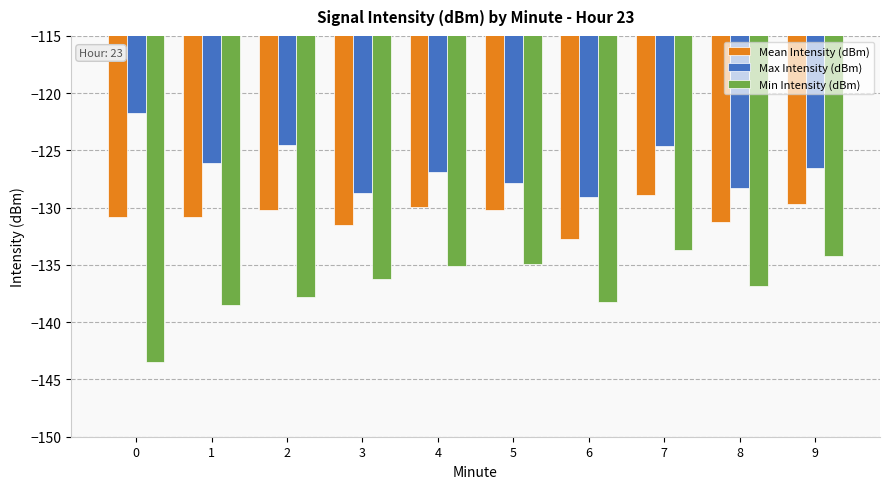

What are all the series names shown in the legend?

Mean Intensity (dBm), Max Intensity (dBm), Min Intensity (dBm)